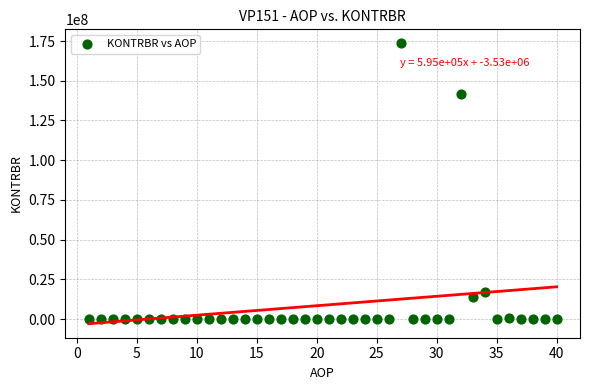

What Y value in the scatter plot is closest to 86775283?

141853409.8